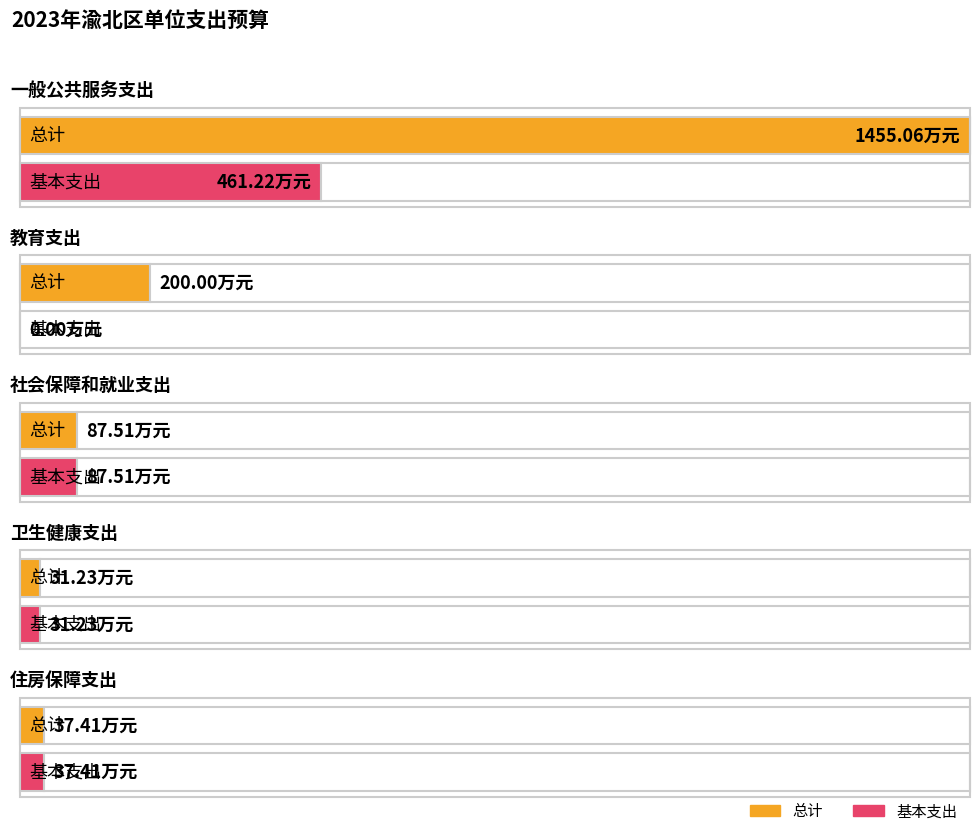

Where does the 总计 series first go above 875093?

一般公共服务支出